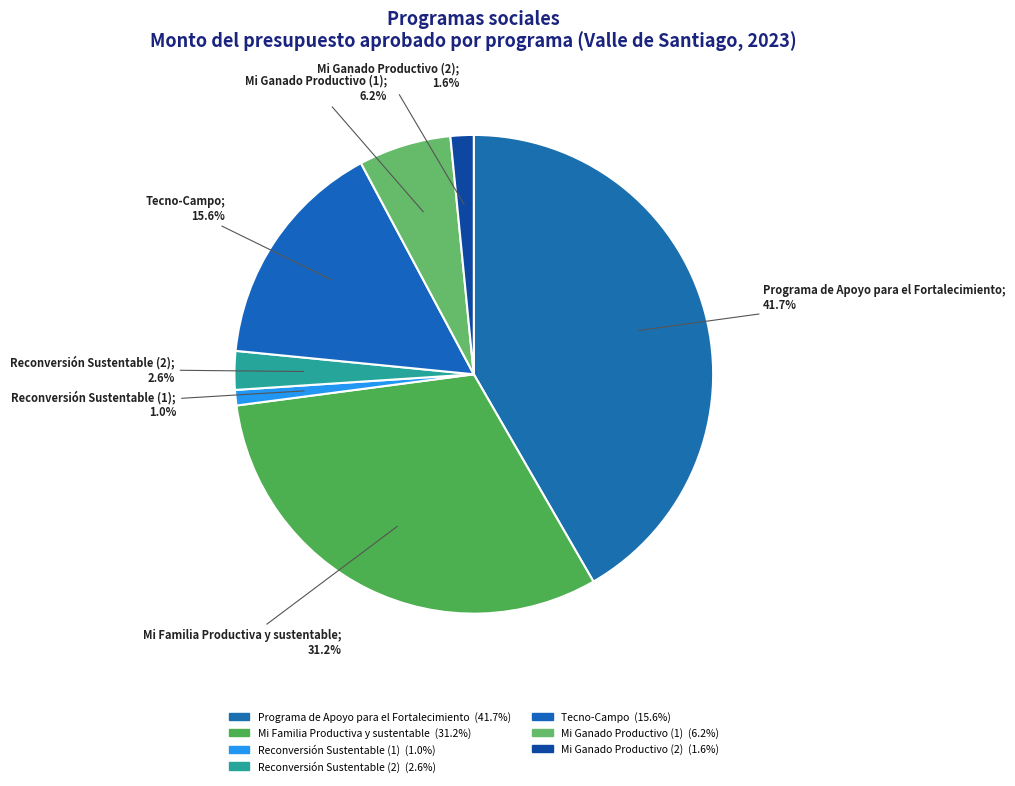

What is the largest slice in the pie chart?

Programa de Apoyo para el Fortalecimiento